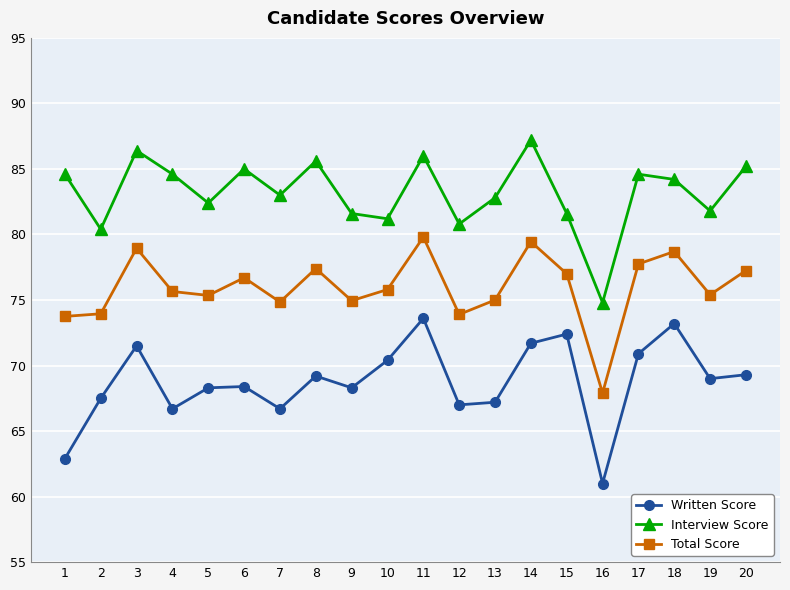

How many series are shown in this chart?

3